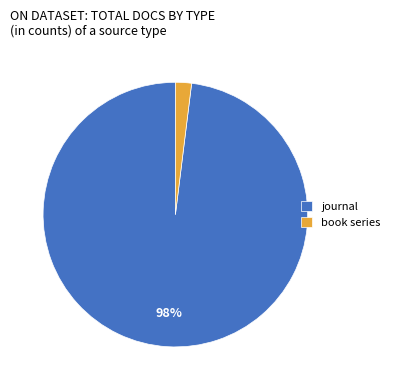

What is the largest slice in the pie chart?

journal